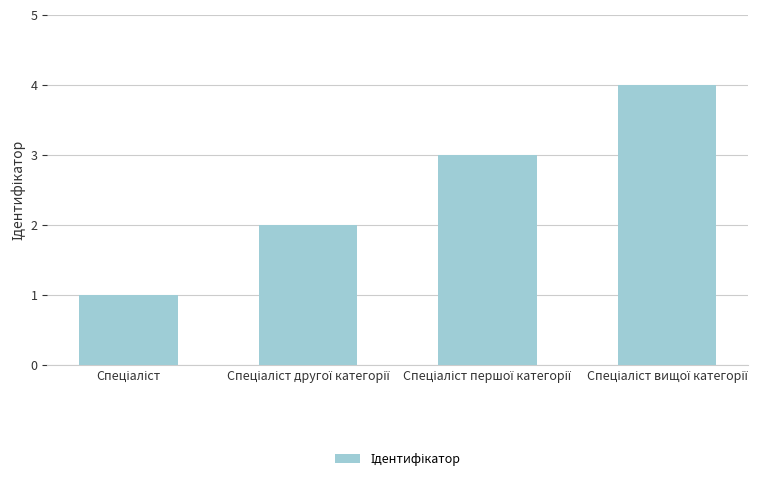

What is the difference between the second highest and second lowest values?

1